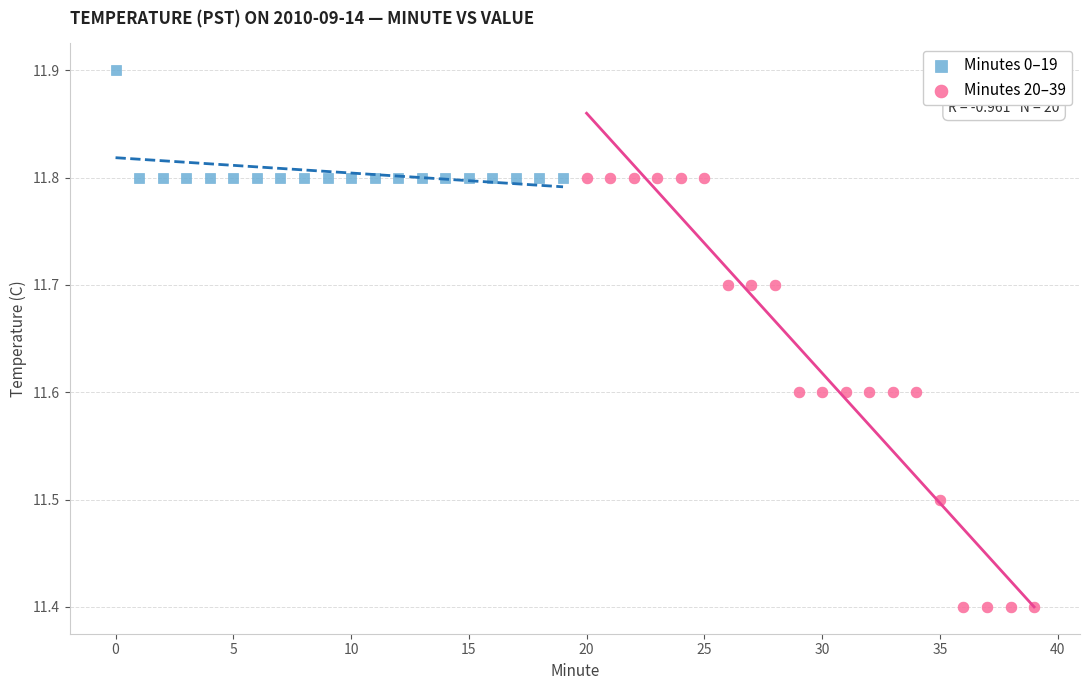

Which series has the largest Y range (max minus min)?

Minutes 20–39